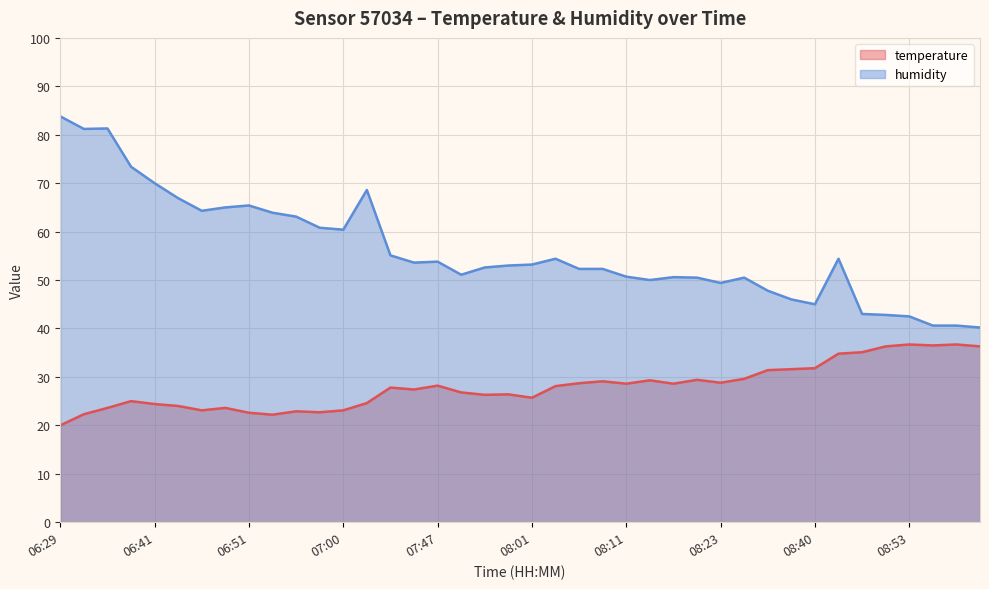

What are all the series names shown in the legend?

temperature, humidity